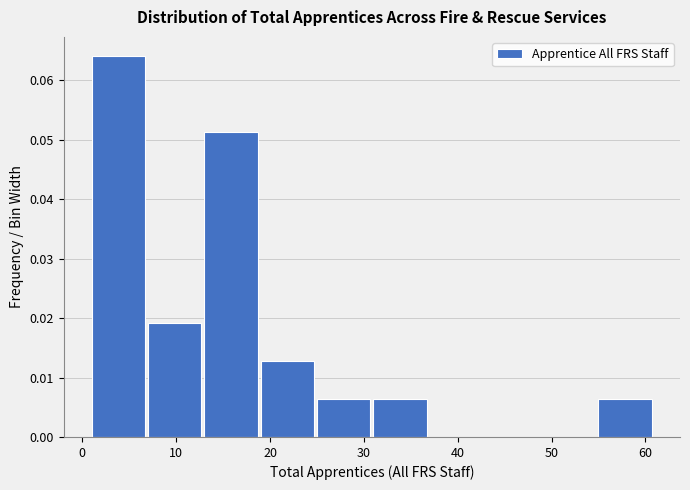

Which range on the x-axis has the tallest bar?

1 to 7